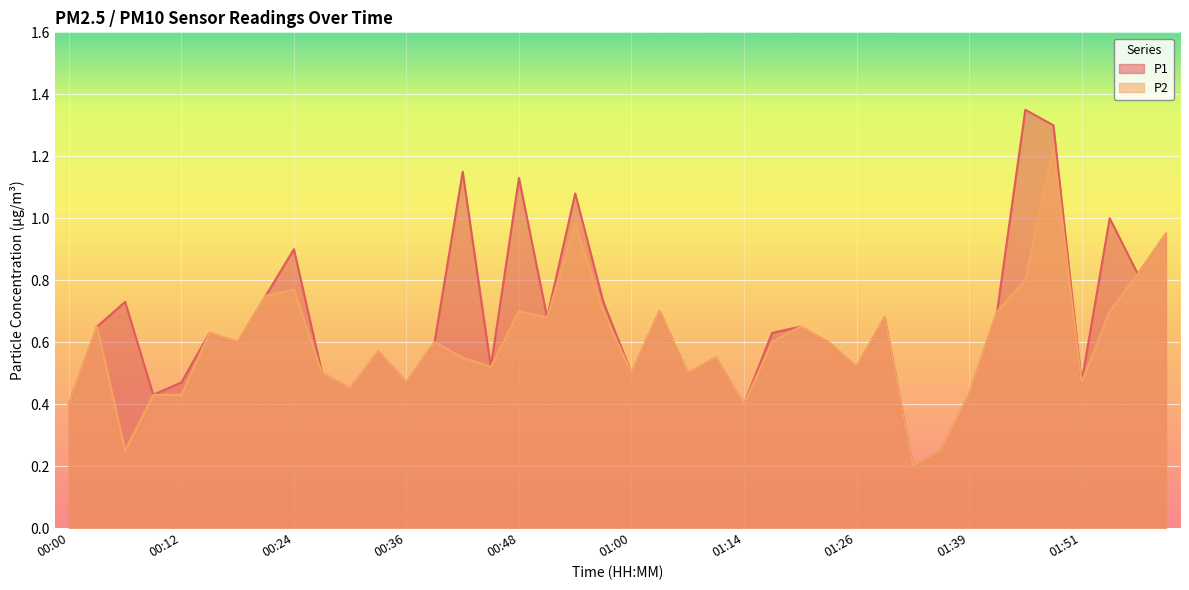

How many lines are shown in the chart?

2